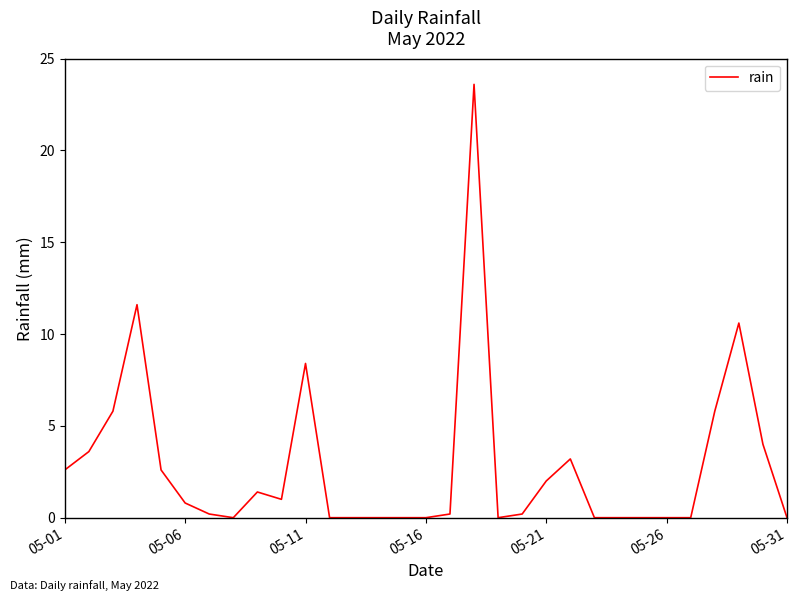

What is the maximum value shown in the chart?

23.6